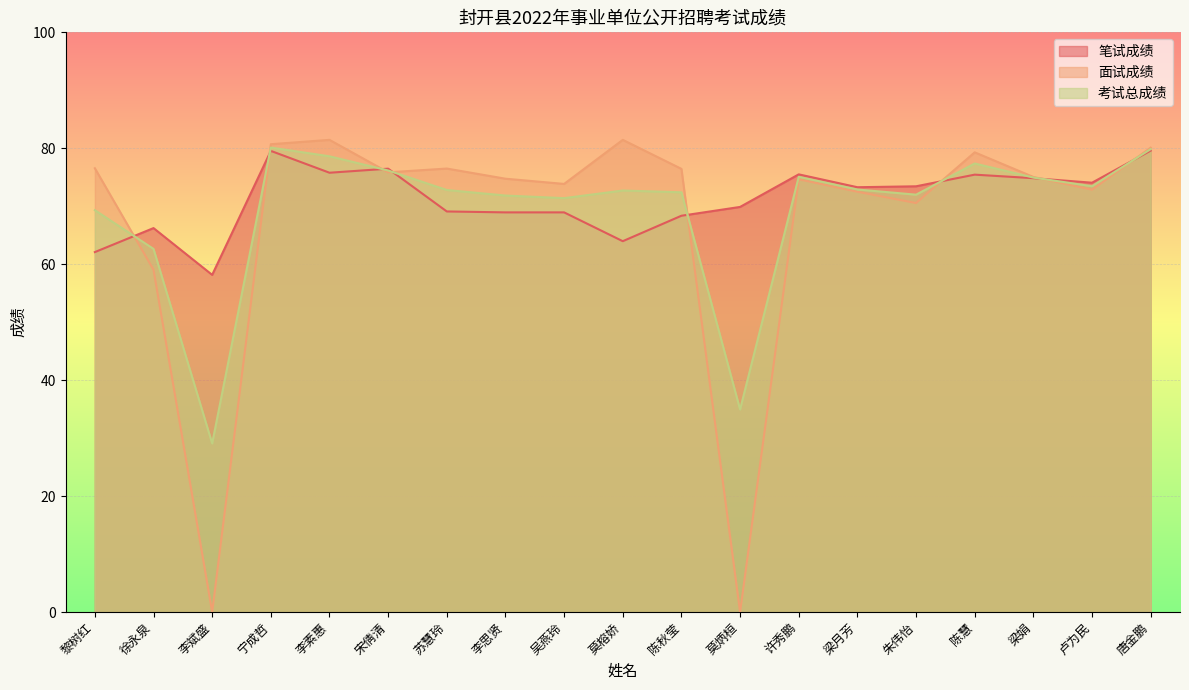

Which series changed the most between 黎树红 and 李思贤?

笔试成绩